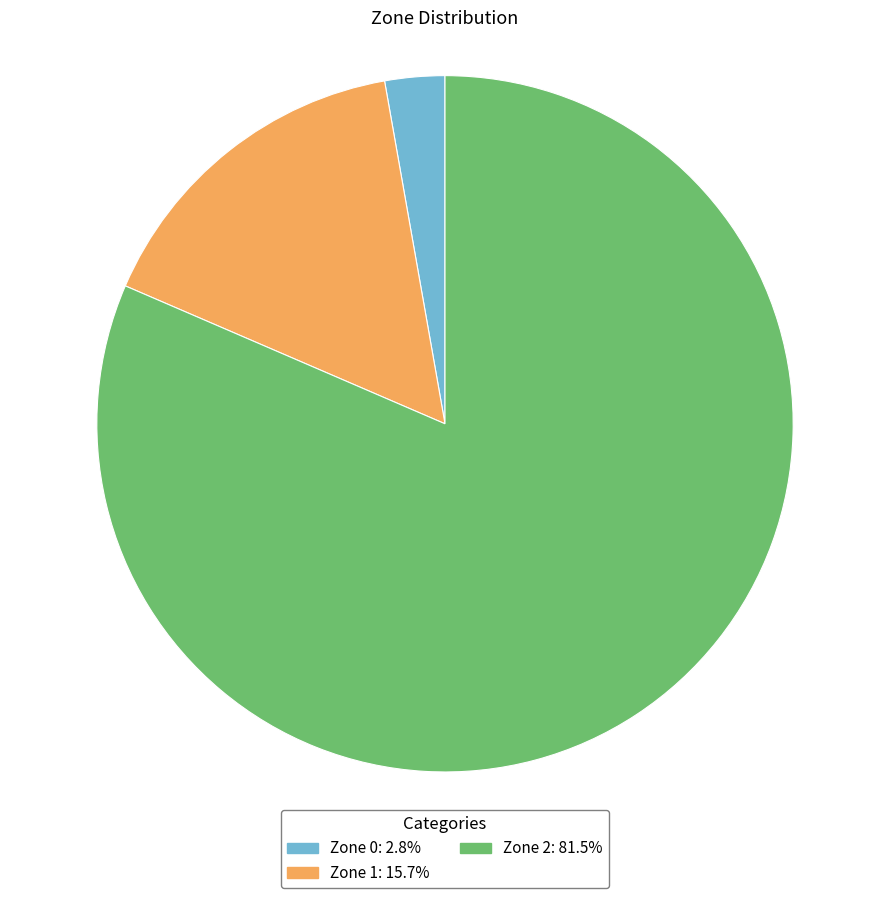

Which category has the smallest portion of the pie?

Zone 0